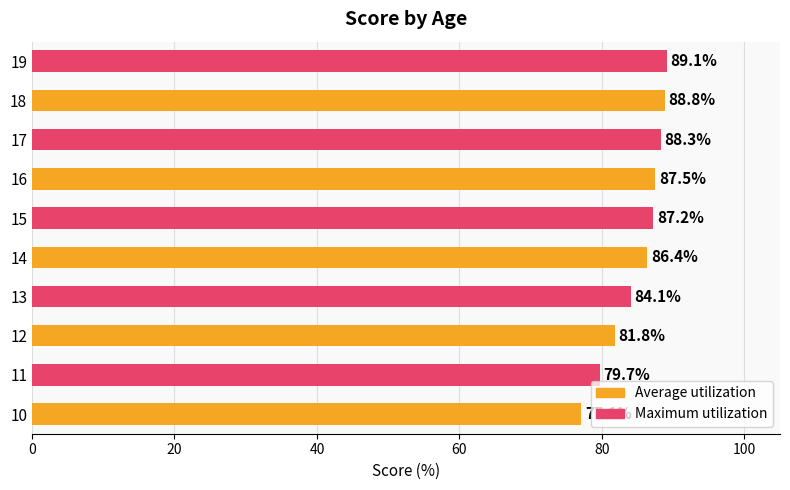

What is the sum of all values?

850.0